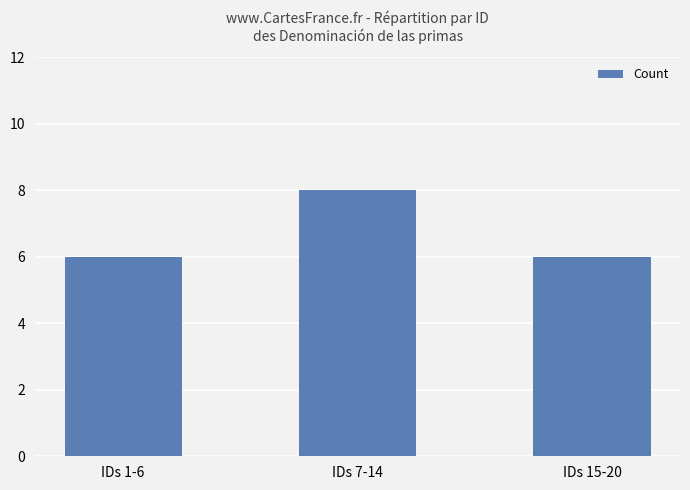

Which category has the highest value across all series?

IDs 7-14